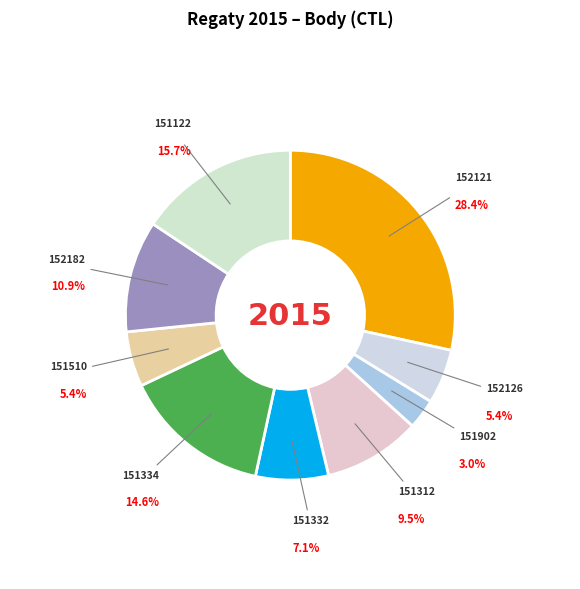

Count the number of slices in the pie.

9